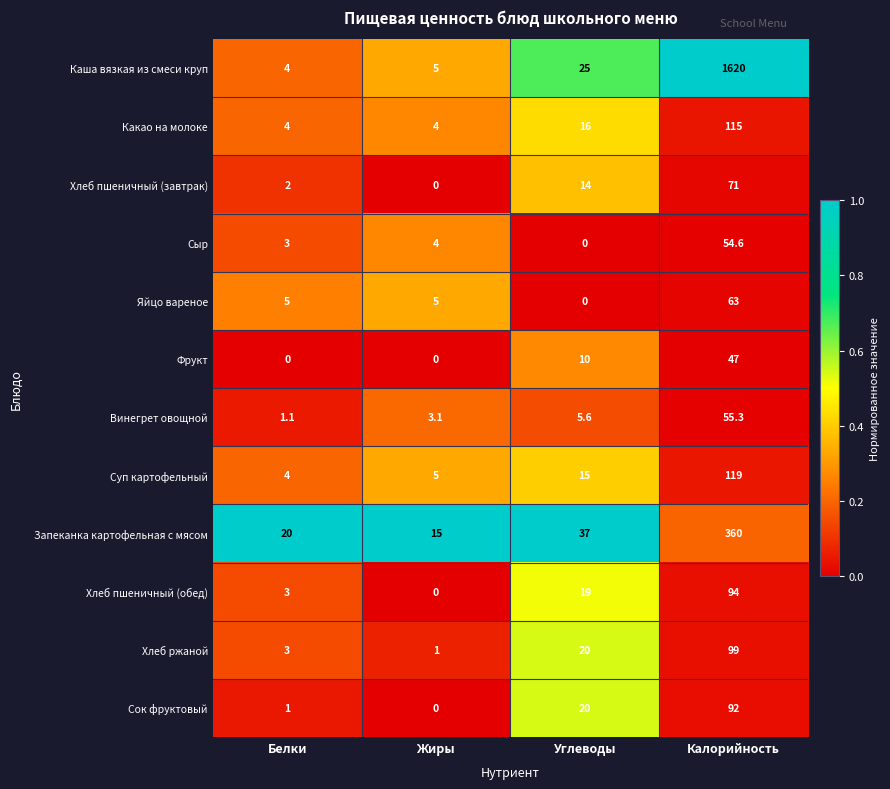

At how many categories does at least one series exceed 0?

4